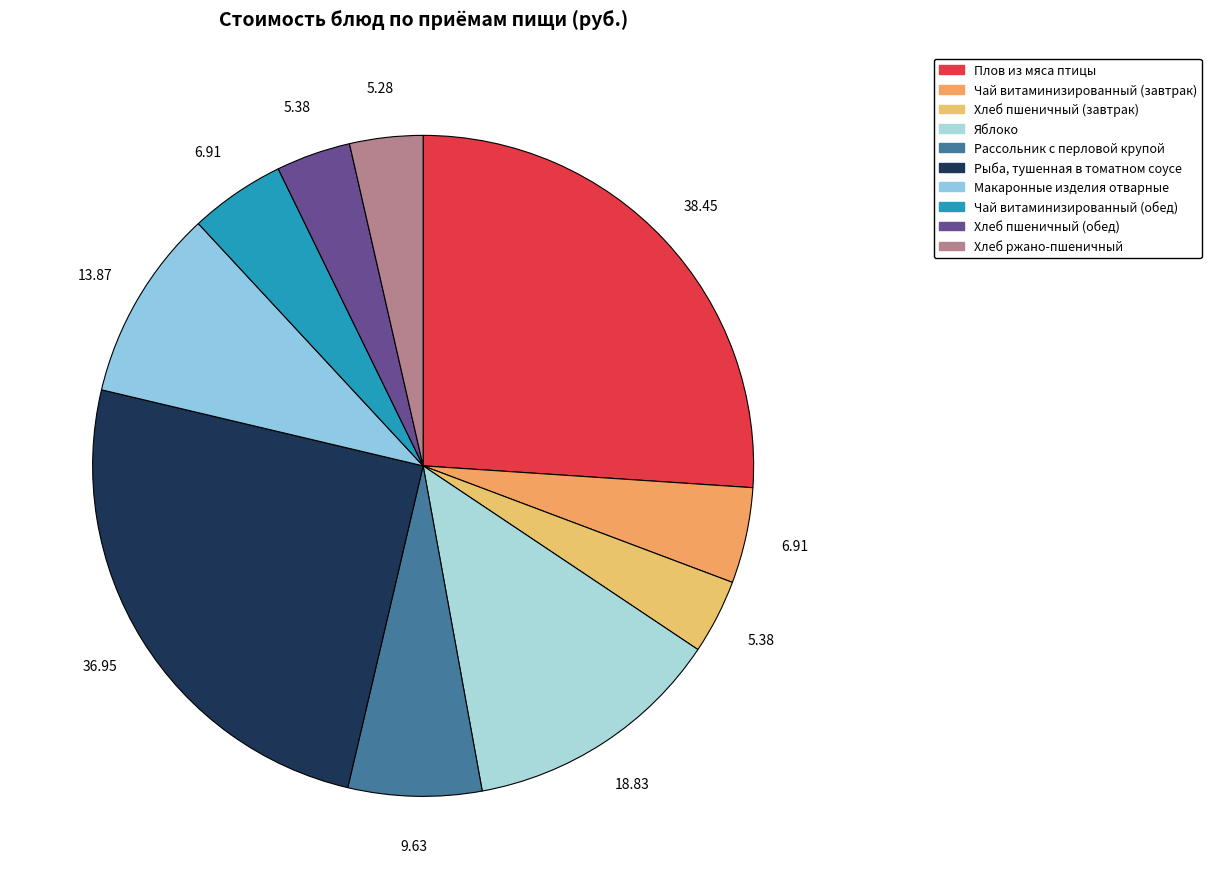

The Чай витаминизированный (завтрак) slice represents 5% of the pie. True or false?

True